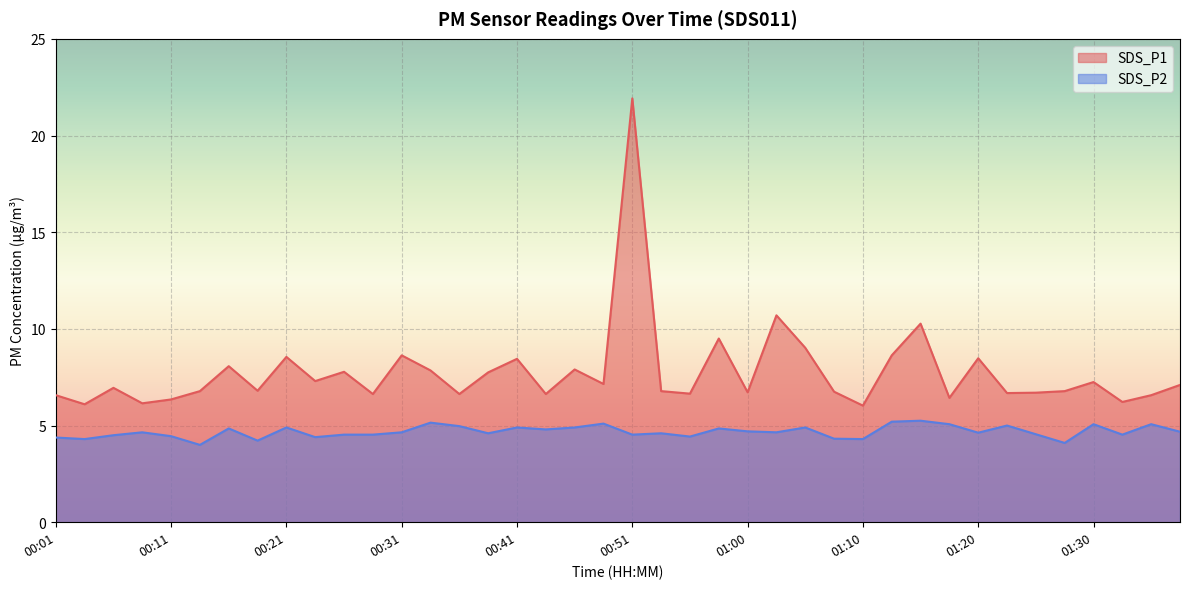

Between 00:16 and 01:30, which series saw the biggest shift?

SDS_P1